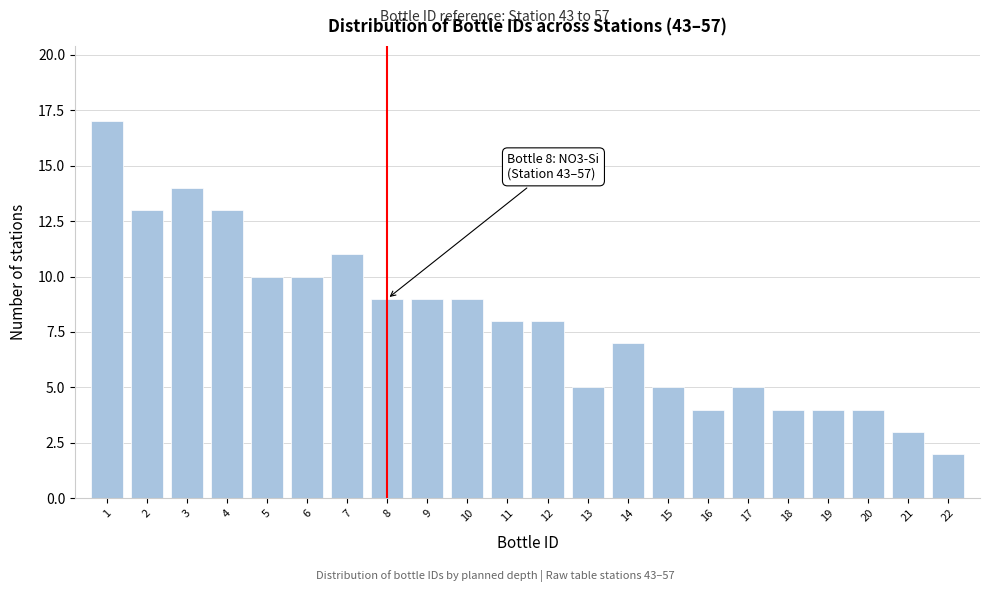

Reading left to right, list all the values displayed in this chart.

1=17	2=13	3=14	4=13	5=10	6=10	7=11	8=9	9=9	10=9	11=8	12=8	13=5	14=7	15=5	16=4	17=5	18=4	19=4	20=4	21=3	22=2